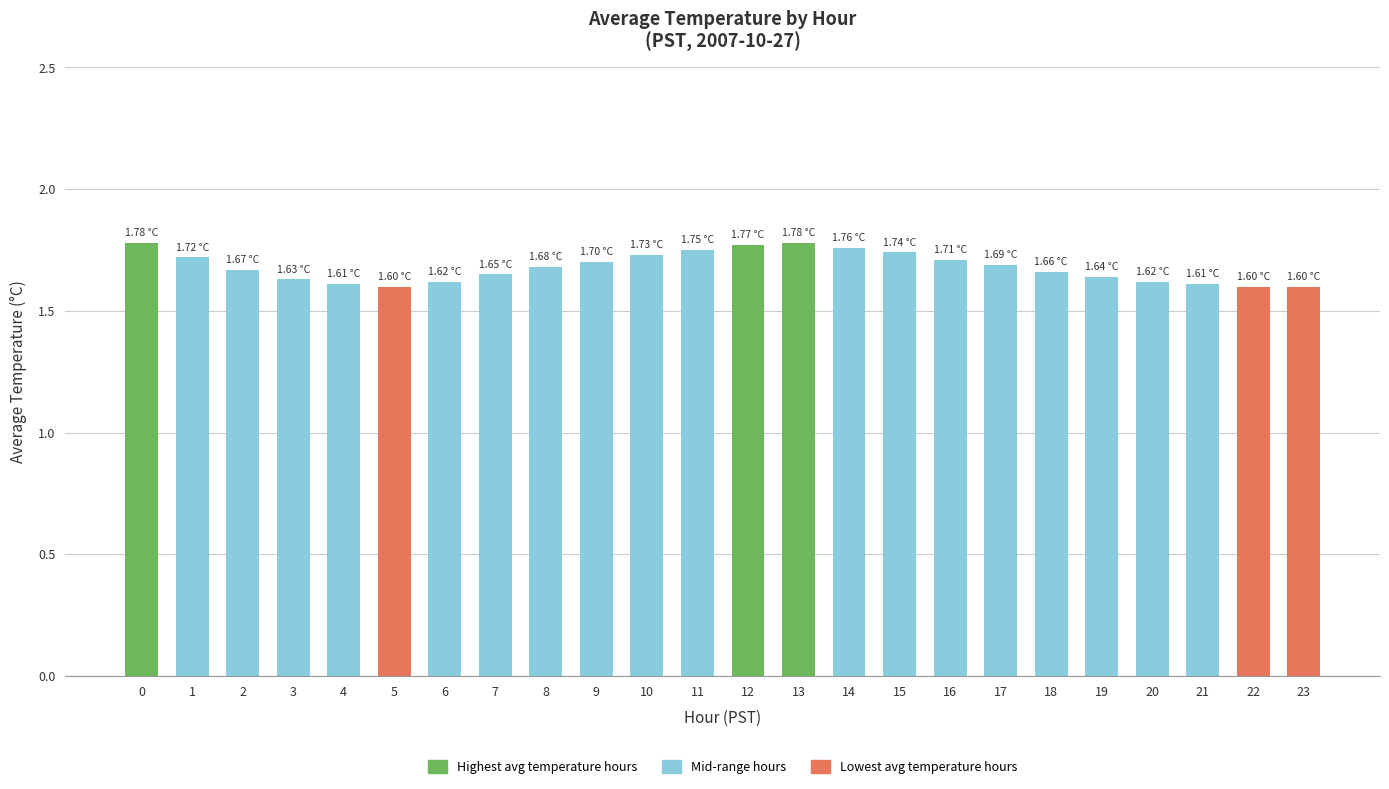

Does the chart contain any negative values?

No